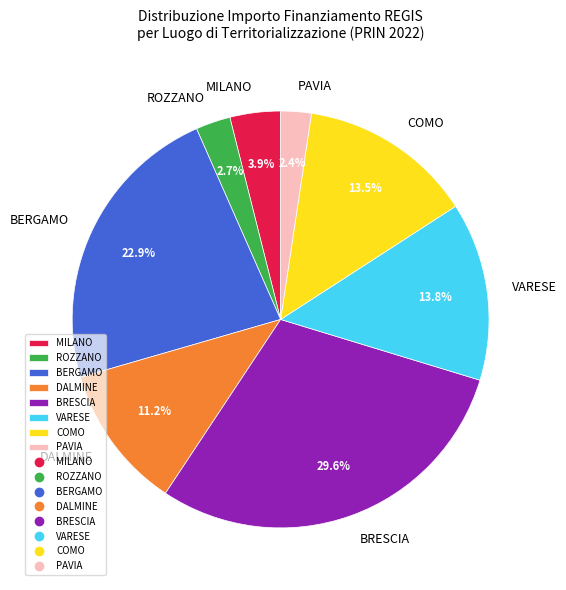

Combined, do DALMINE and ROZZANO account for over 50%?

No